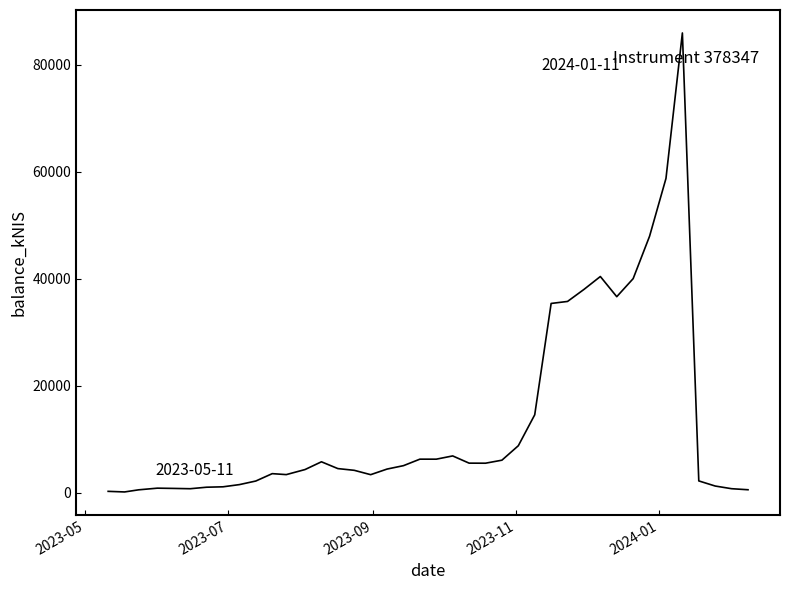

What is the difference between the maximum and minimum values?

85739.0